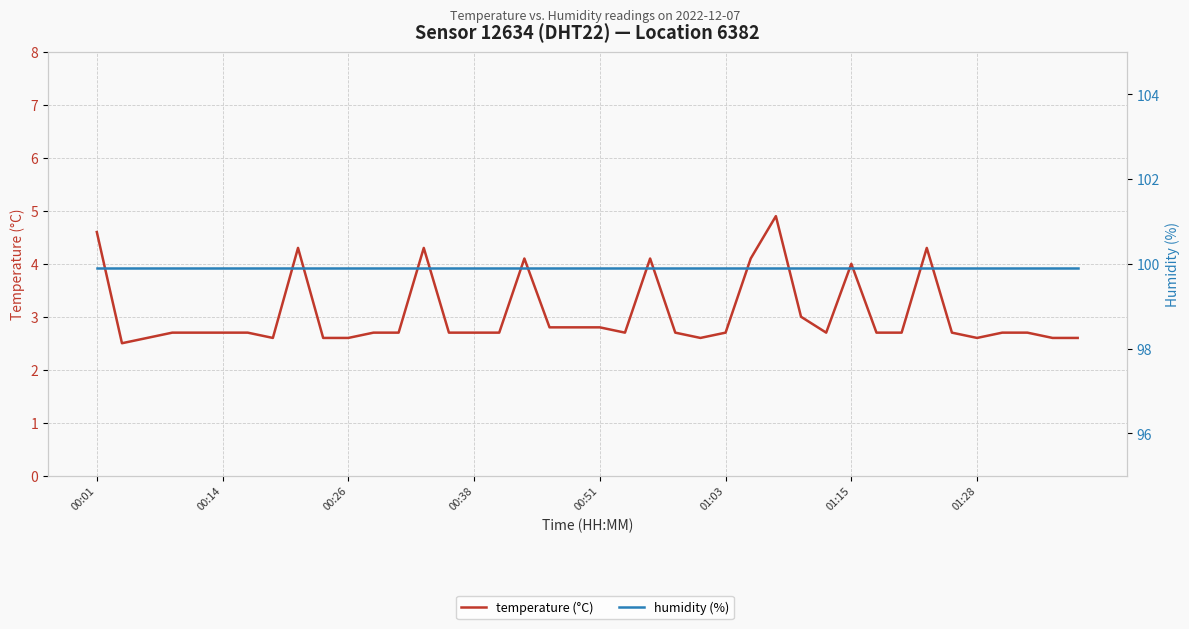

Reading left to right, transcribe all the data shown in this chart.

temperature (°C): 4.6	2.5	2.6	2.7	2.7	2.7	2.7	2.6	4.3	2.6	2.6	2.7	2.7	4.3	2.7	2.7	2.7	4.1	2.8	2.8	2.8	2.7	4.1	2.7	2.6	2.7	4.1	4.9	3.0	2.7	4.0	2.7	2.7	4.3	2.7	2.6	2.7	2.7	2.6	2.6
humidity (%): 99.9	99.9	99.9	99.9	99.9	99.9	99.9	99.9	99.9	99.9	99.9	99.9	99.9	99.9	99.9	99.9	99.9	99.9	99.9	99.9	99.9	99.9	99.9	99.9	99.9	99.9	99.9	99.9	99.9	99.9	99.9	99.9	99.9	99.9	99.9	99.9	99.9	99.9	99.9	99.9